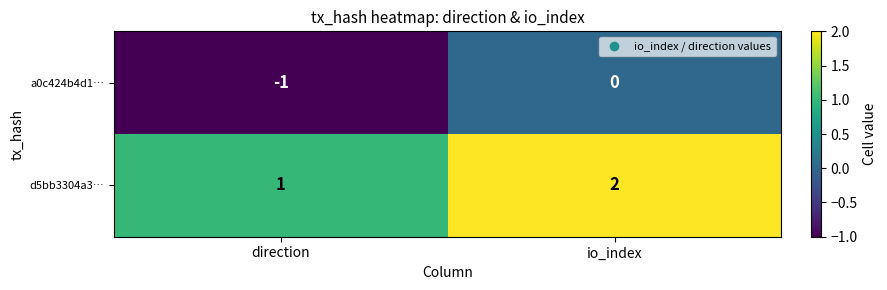

How many distinct data groups are displayed?

2